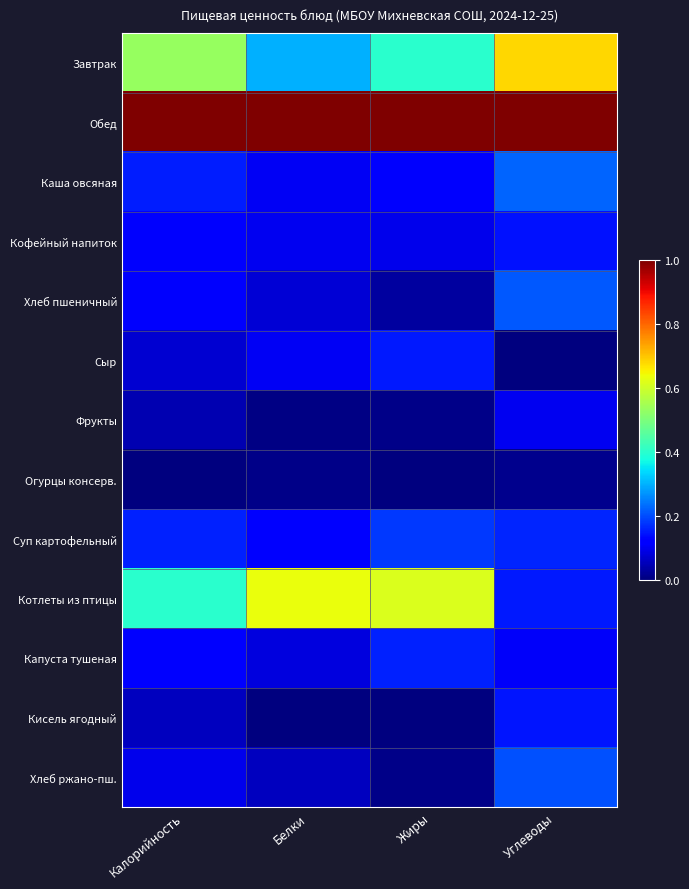

At which category is the sum across all series the highest?

Углеводы